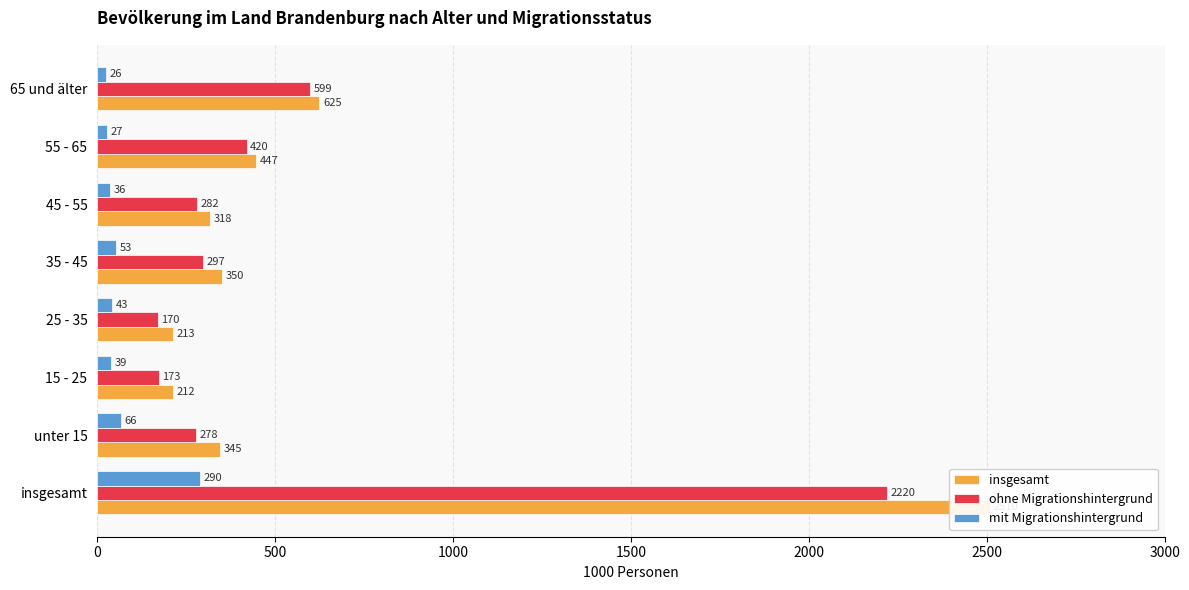

What is the difference between the maximum and minimum values in the mit Migrationshintergrund series?

264